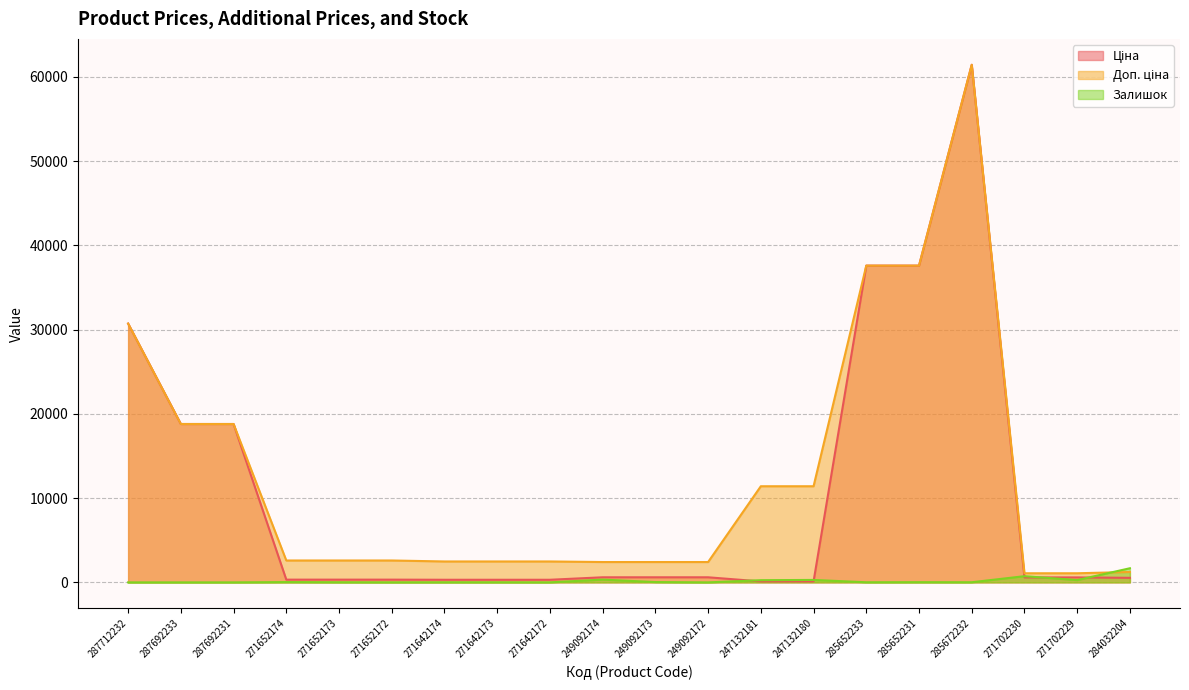

How many lines are shown in the chart?

3